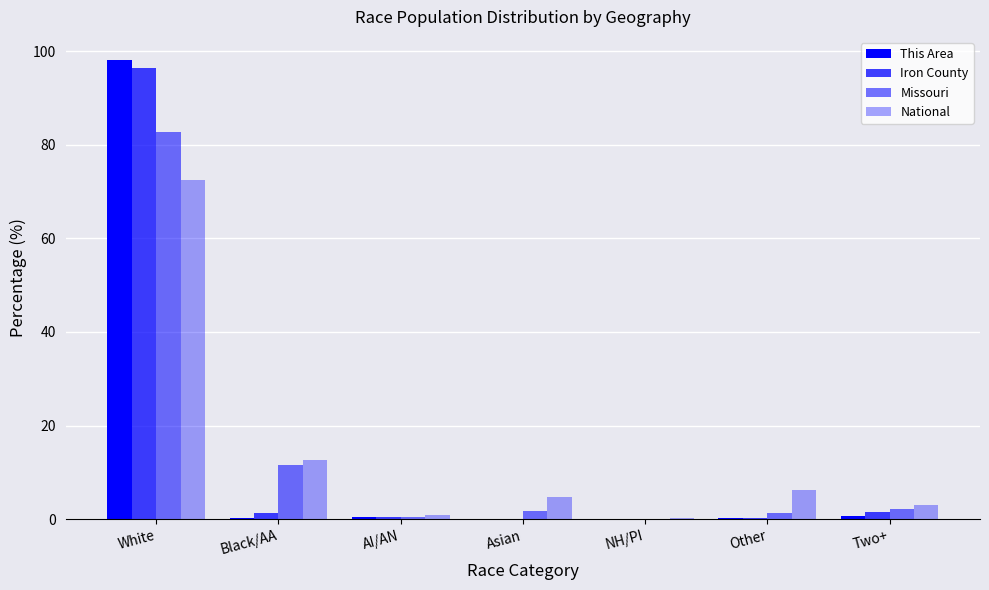

Reading left to right, extract all data points from this chart.

This Area: 98.1	0.4	0.5	0.1	0.0	0.1	0.8
Iron County: 96.4	1.3	0.5	0.1	0.0	0.2	1.5
Missouri: 82.8	11.6	0.5	1.6	0.1	1.3	2.1
National: 72.4	12.6	0.9	4.8	0.2	6.2	2.9